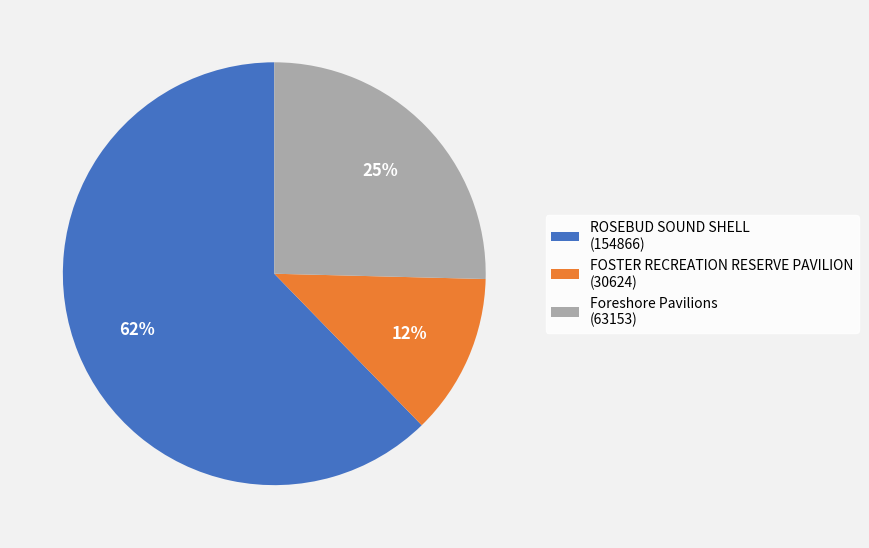

The Foreshore Pavilions slice represents 25% of the pie. True or false?

True